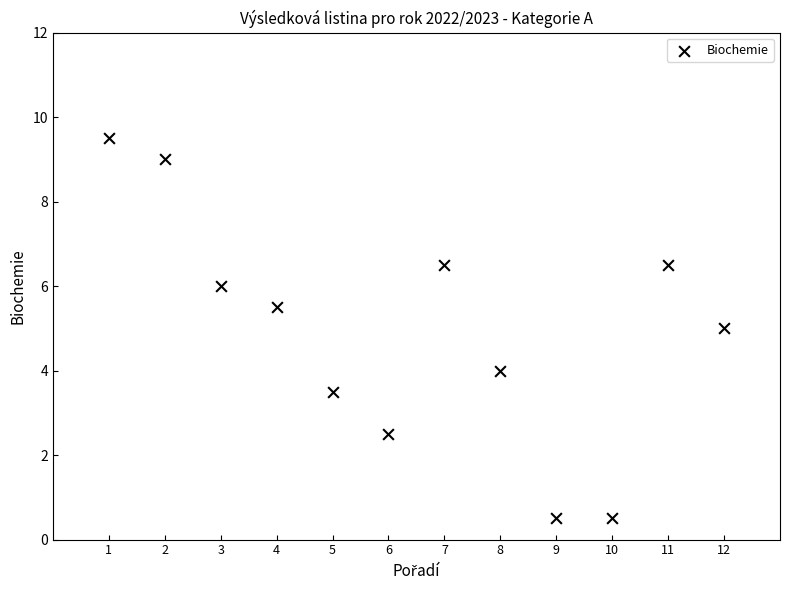

What is the range of Y values (max minus min)?

9.0